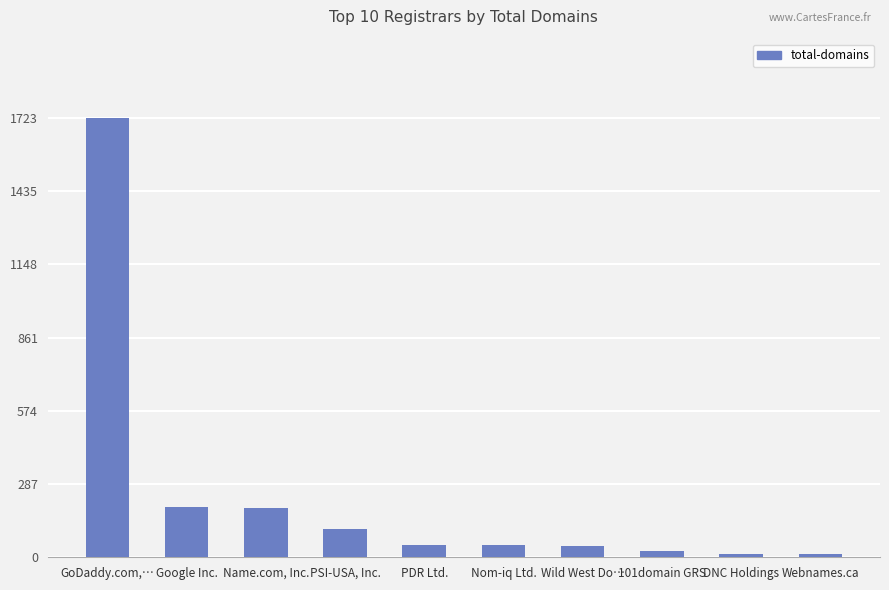

Rank the categories by value from lowest to highest.

Webnames.ca, DNC Holdings, 101domain GRS, Wild West Do…, Nom-iq Ltd., PDR Ltd., PSI-USA, Inc., Name.com, Inc., Google Inc., GoDaddy.com,…